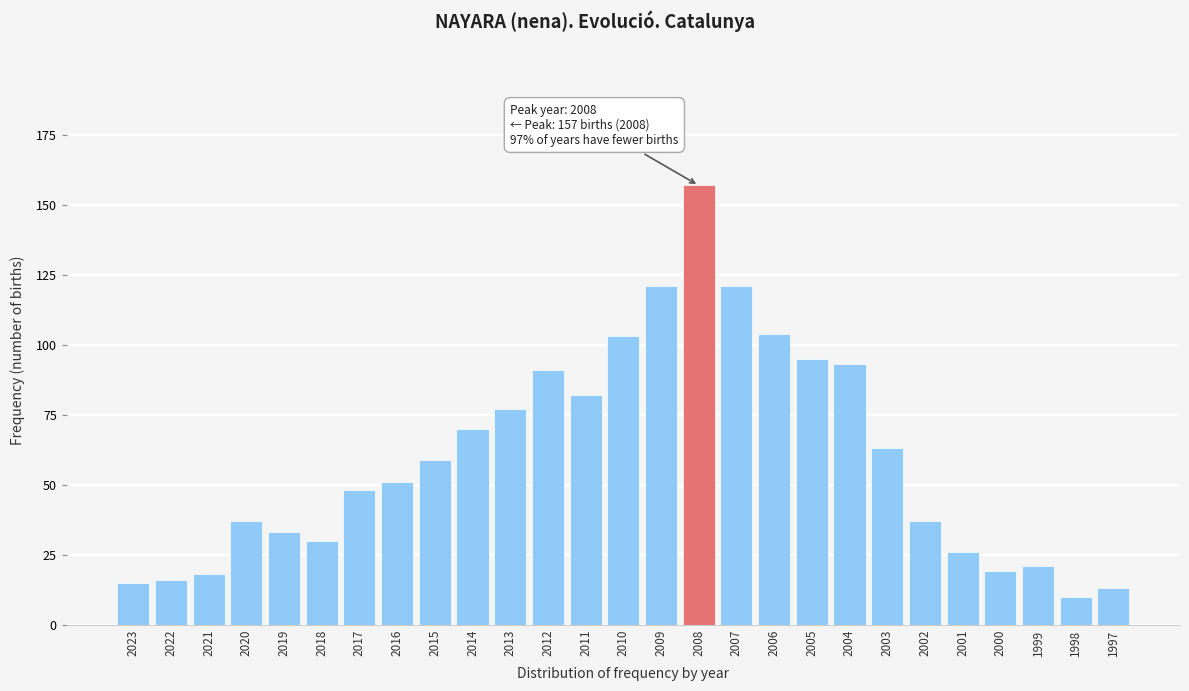

Reading left to right, list all the values displayed in this chart.

15	16	18	37	33	30	48	51	59	70	77	91	82	103	121	157	121	104	95	93	63	37	26	19	21	10	13